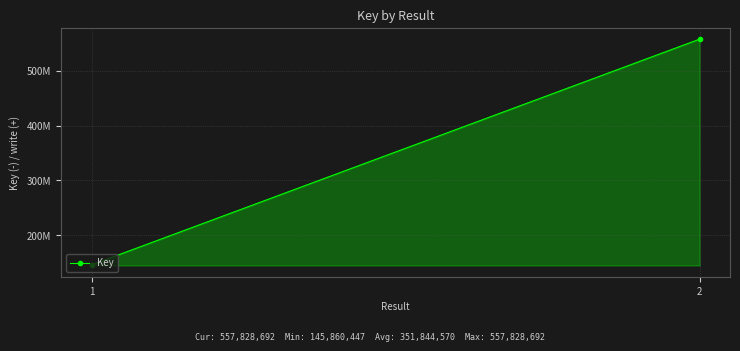

What is the sum of the values at 2 and 1?

703689139